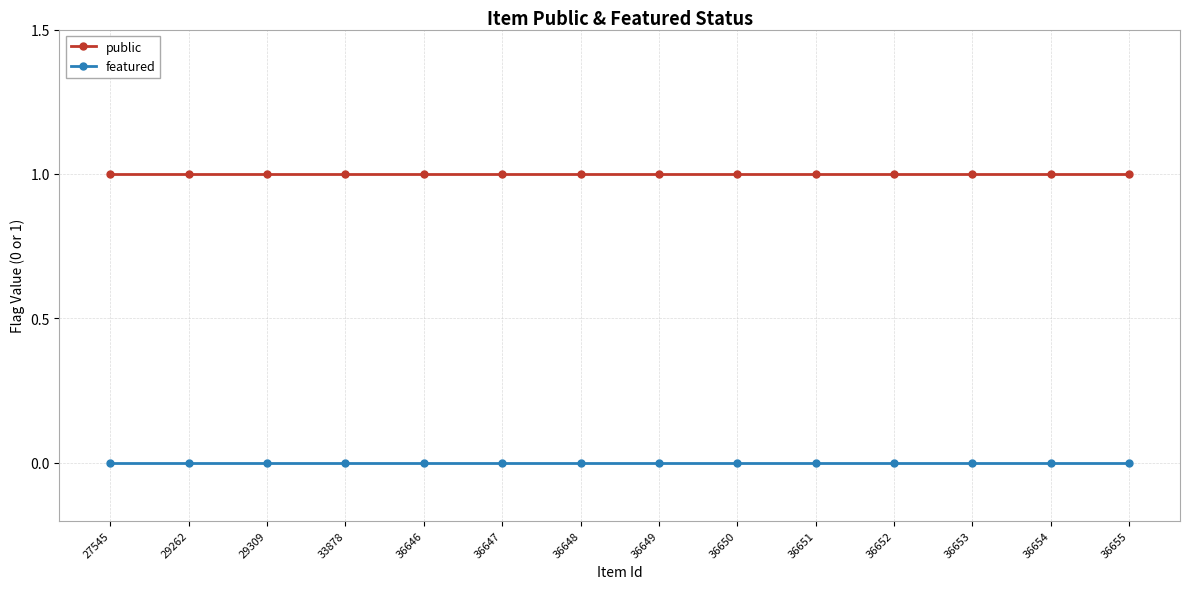

Reading left to right, list all the values displayed in this chart.

public: 1	1	1	1	1	1	1	1	1	1	1	1	1	1
featured: 0	0	0	0	0	0	0	0	0	0	0	0	0	0